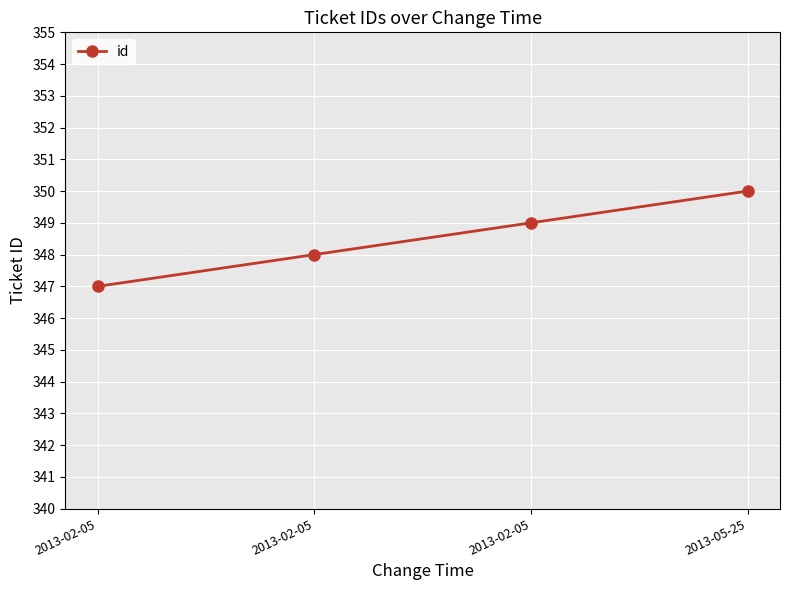

Where does the data first go above 349?

2013-05-25